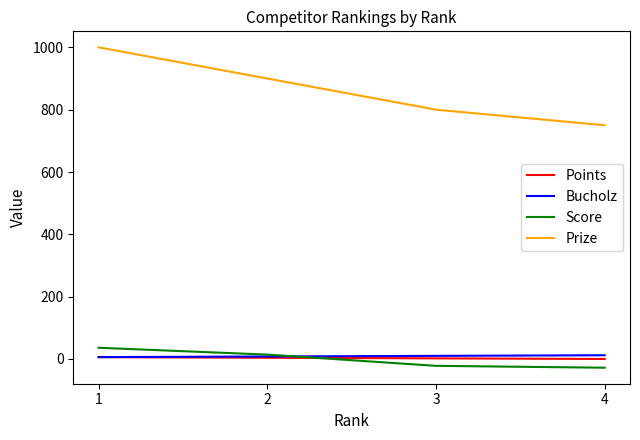

Is the value of Bucholz at 2 greater than the value of Score at 4?

Yes